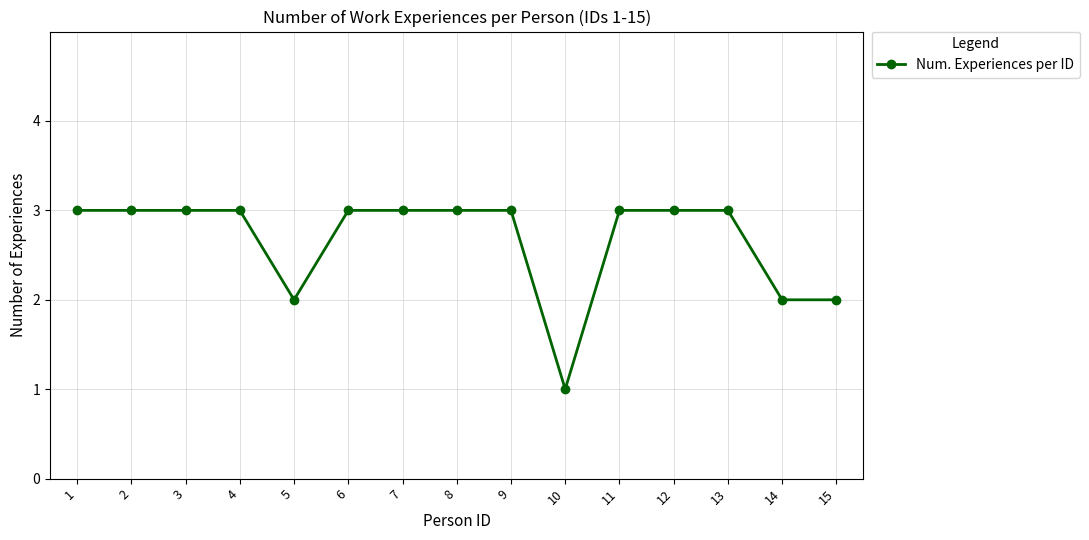

Which category has the lowest value across all series?

10